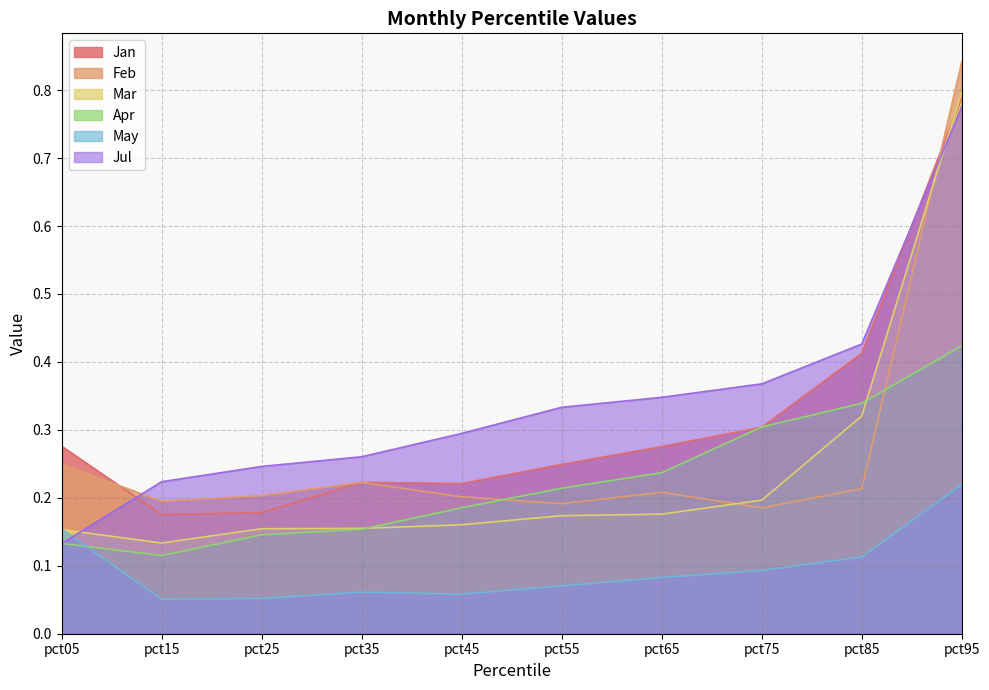

Which category has the highest value across all series?

pct95